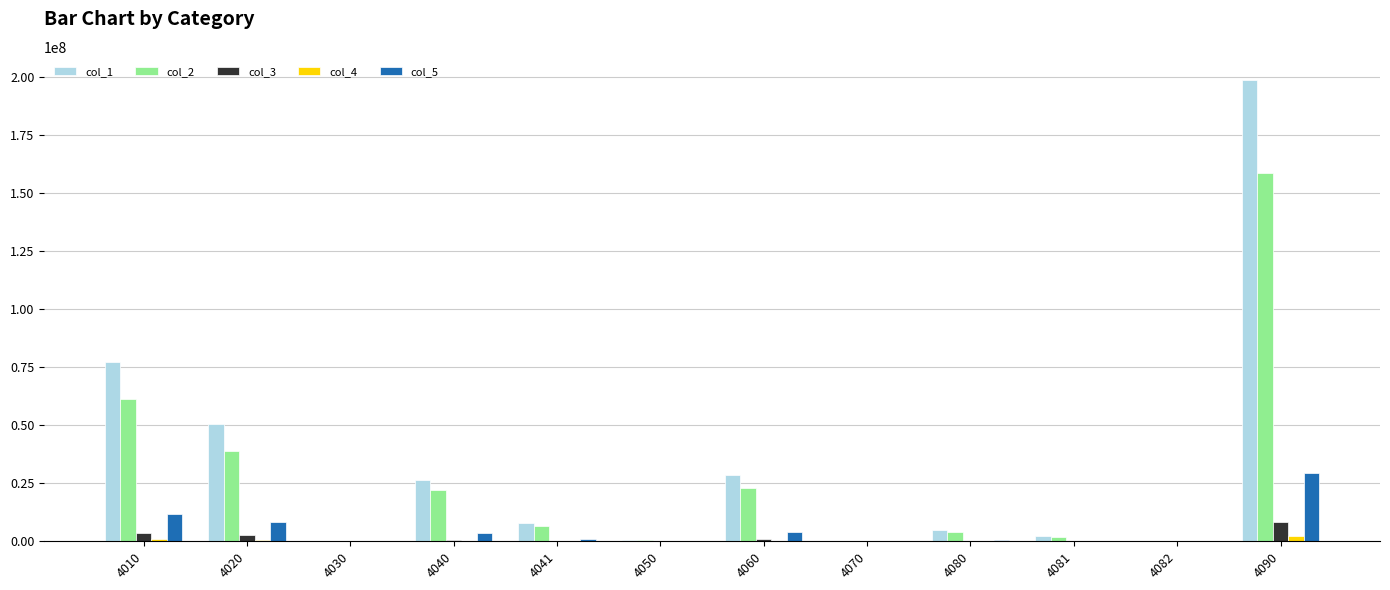

Which series has the widest spread of values?

col_1